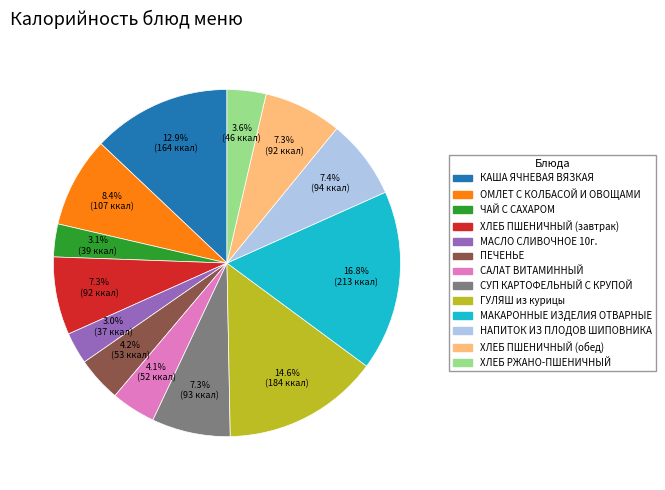

The МАКАРОННЫЕ ИЗДЕЛИЯ ОТВАРНЫЕ slice represents 17% of the pie. True or false?

True